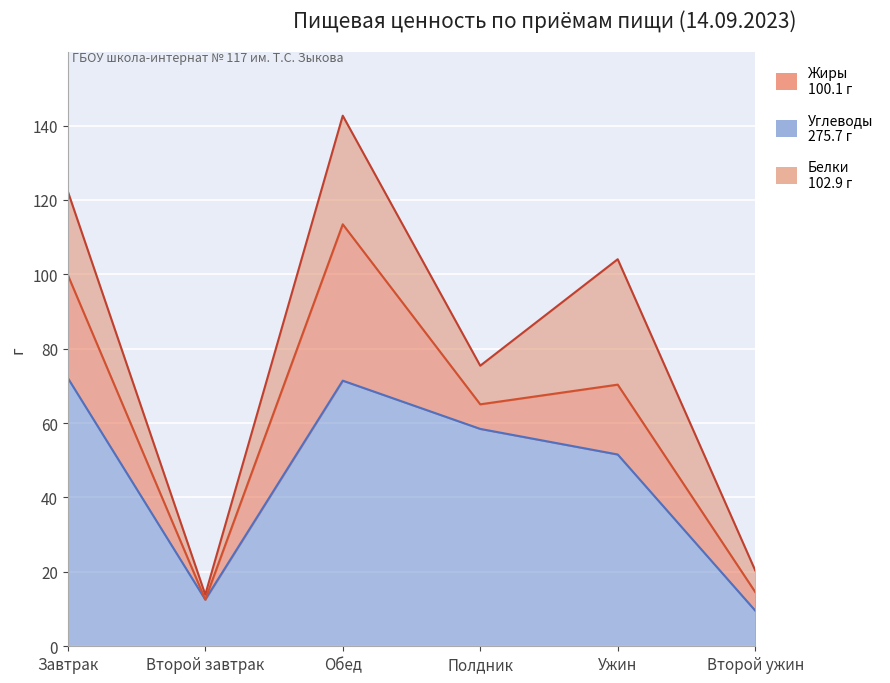

List the labels in order of Углеводы value, smallest first.

Второй ужин, Второй завтрак, Ужин, Полдник, Обед, Завтрак